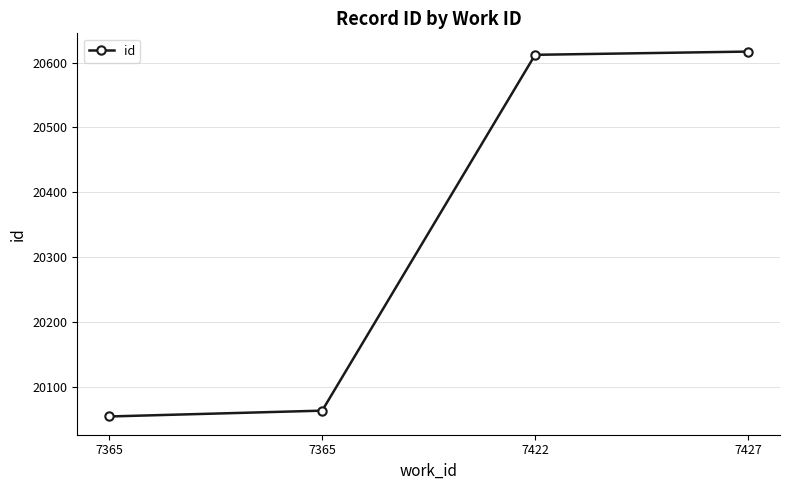

List the labels in order of value, largest first.

7427, 7422, 7365, 7365